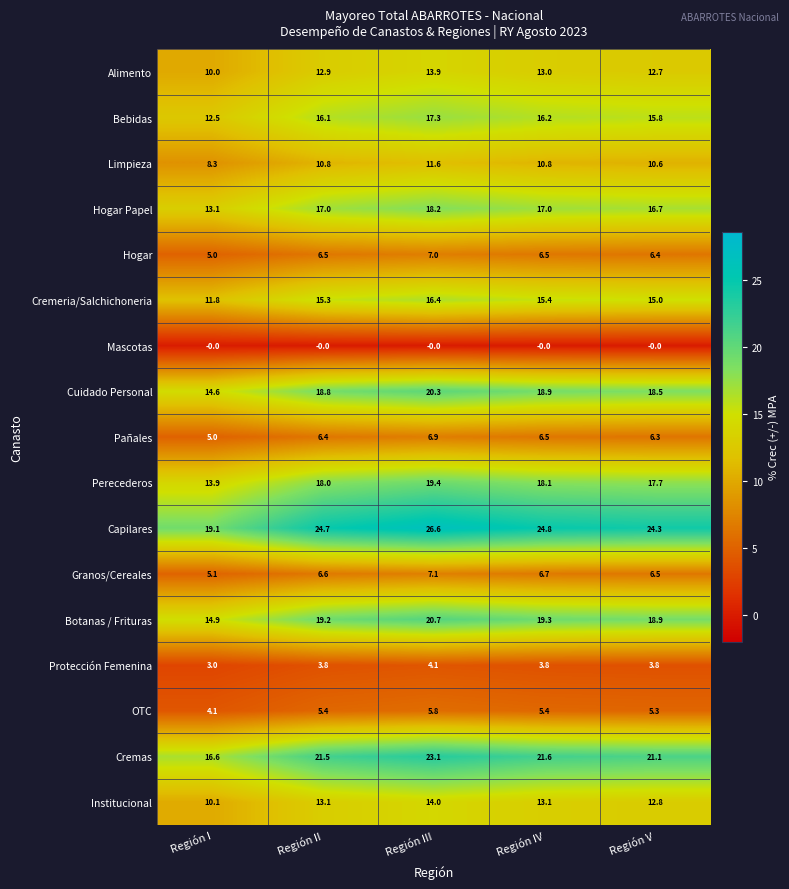

List the series in order of their peak value, lowest first.

Mascotas, Protección Femenina, OTC, Pañales, Hogar, Granos/Cereales, Limpieza, Alimento, Institucional, Cremeria/Salchichoneria, Bebidas, Hogar Papel, Perecederos, Cuidado Personal, Botanas / Frituras, Cremas, Capilares